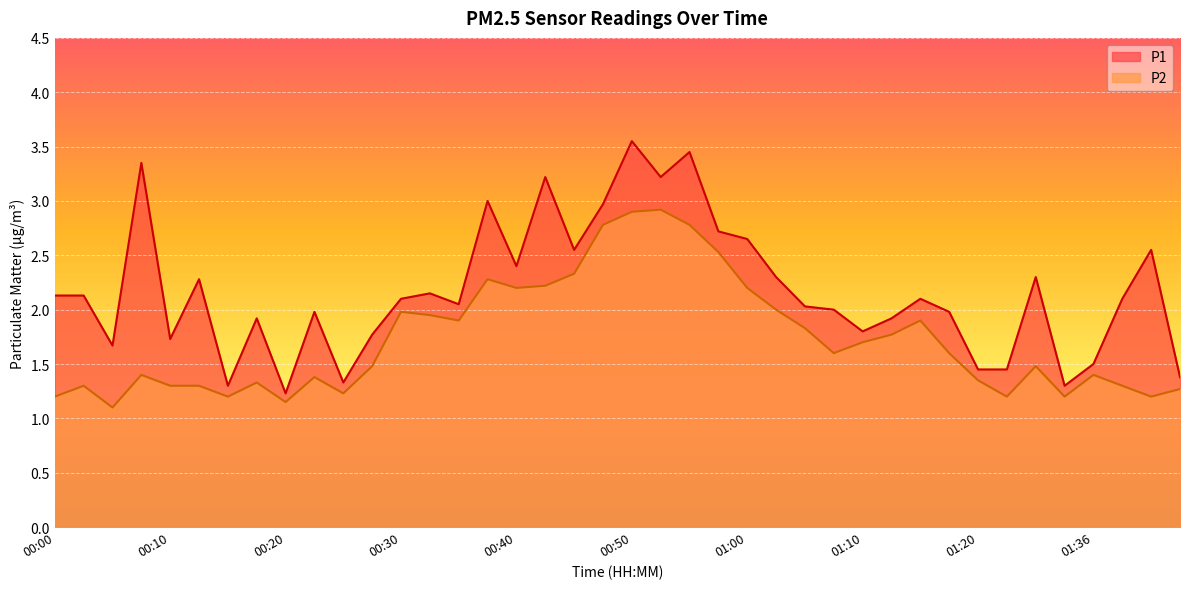

Reading right to left, transcribe all the data shown in this chart.

P1: 1.4	2.5	2.1	1.5	1.3	2.3	1.4	1.4	2.0	2.1	1.9	1.8	2.0	2.0	2.3	2.6	2.7	3.5	3.2	3.5	3.0	2.5	3.2	2.4	3.0	2.0	2.1	2.1	1.8	1.3	2.0	1.2	1.9	1.3	2.3	1.7	3.4	1.7	2.1	2.1
P2: 1.3	1.2	1.3	1.4	1.2	1.5	1.2	1.4	1.6	1.9	1.8	1.7	1.6	1.8	2.0	2.2	2.5	2.8	2.9	2.9	2.8	2.3	2.2	2.2	2.3	1.9	1.9	2.0	1.5	1.2	1.4	1.1	1.3	1.2	1.3	1.3	1.4	1.1	1.3	1.2